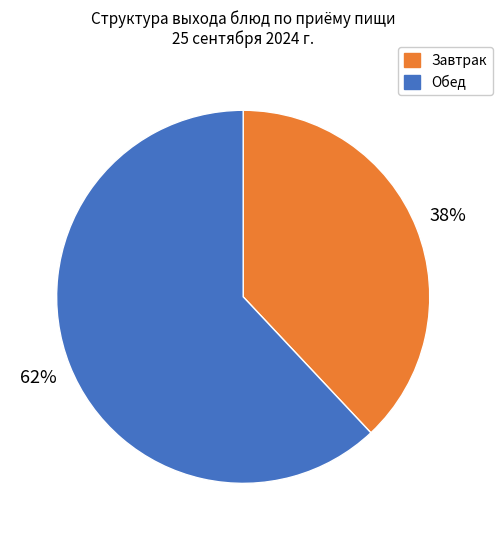

To the nearest percent, what percentage of the pie is Обед?

62%